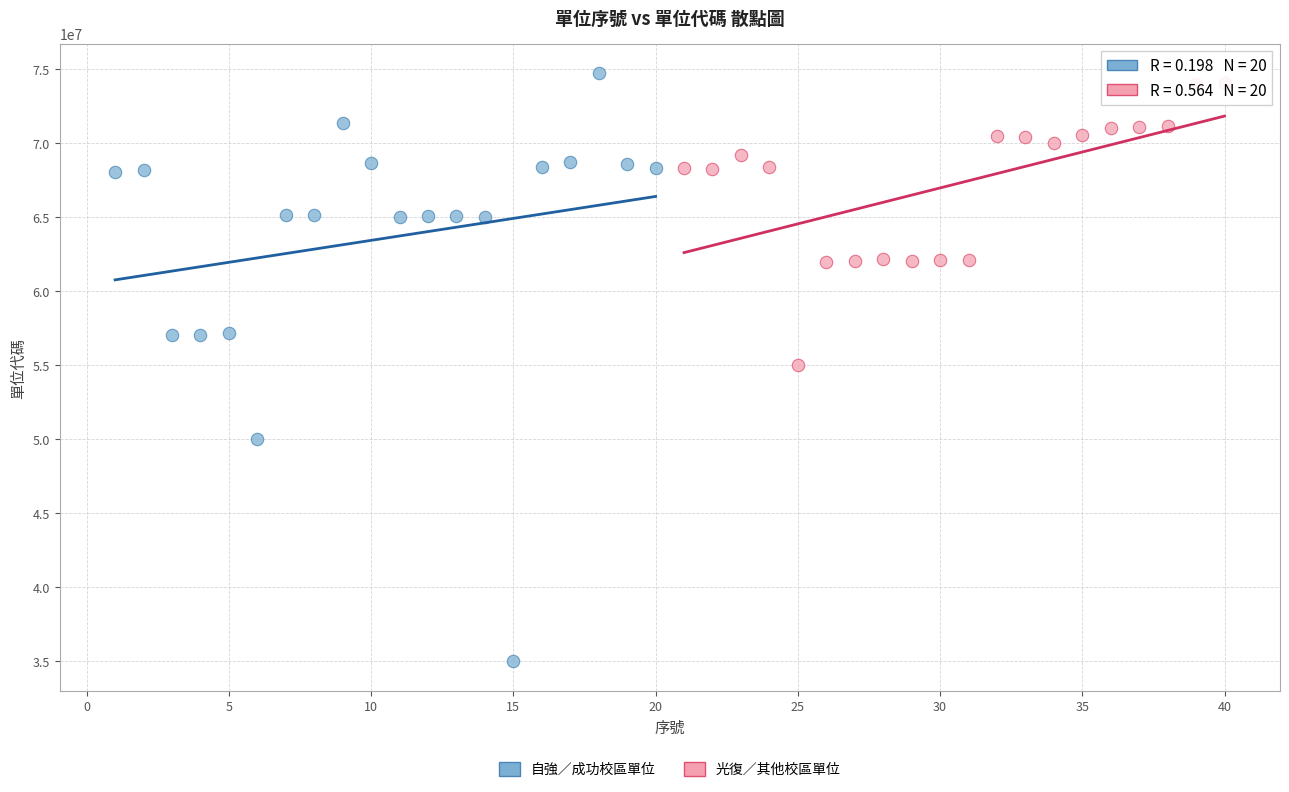

Which series has the widest spread of Y values?

自強／成功校區單位